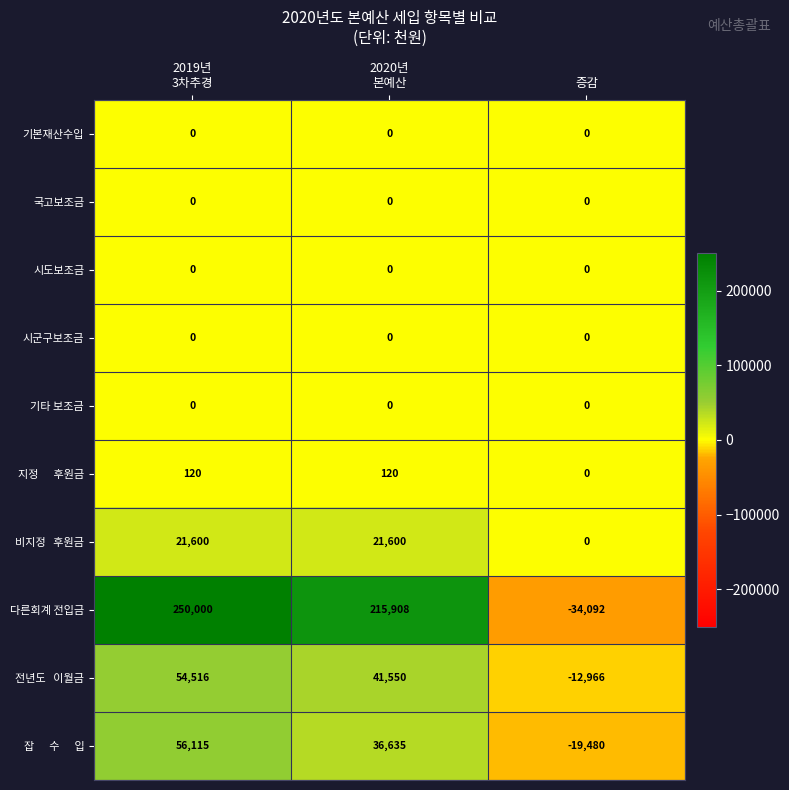

Which series has the widest spread of values?

다른회계 전입금